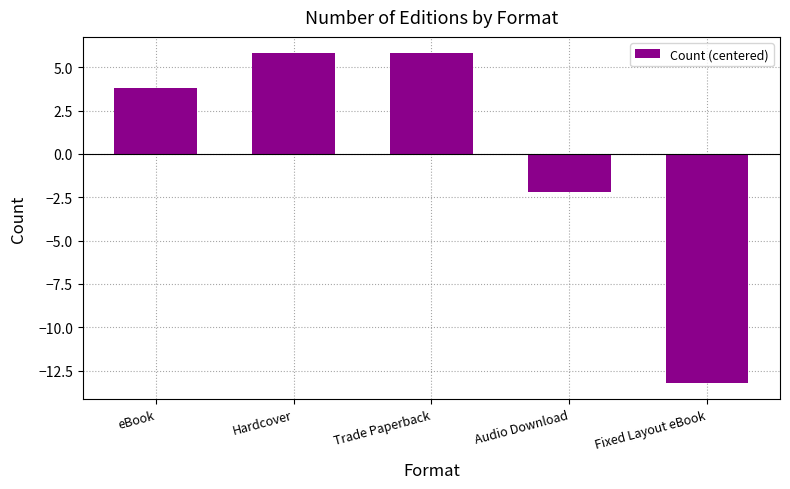

What is the greatest value displayed?

5.8